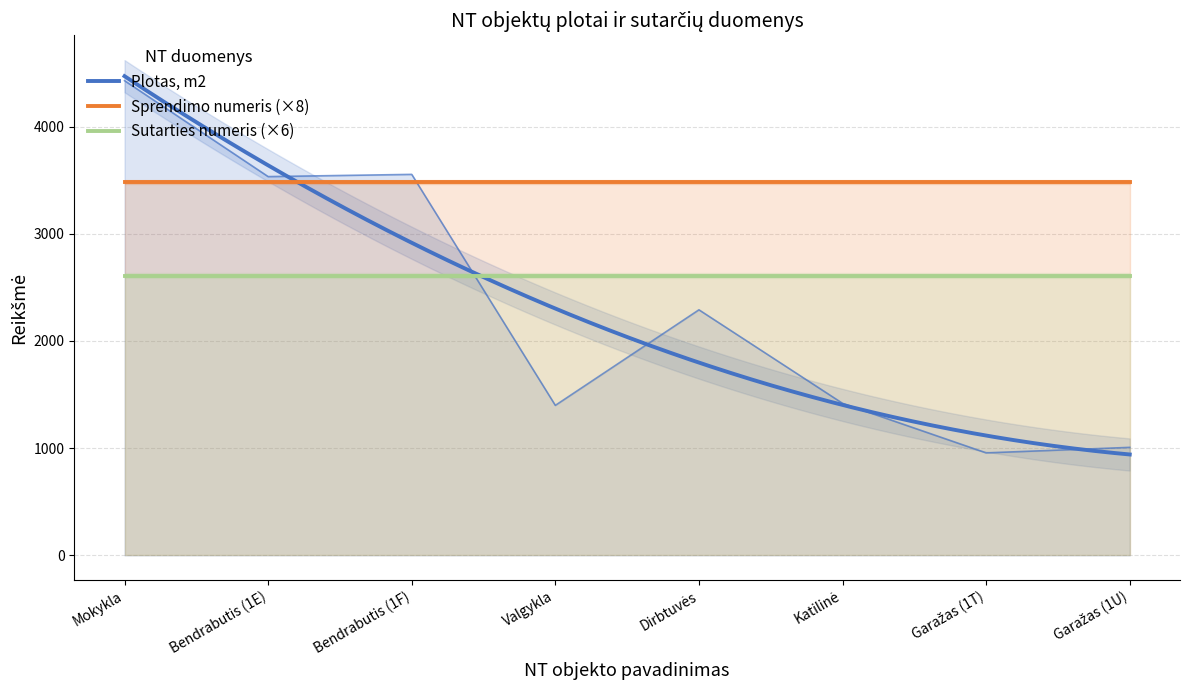

How many distinct data groups are displayed?

3